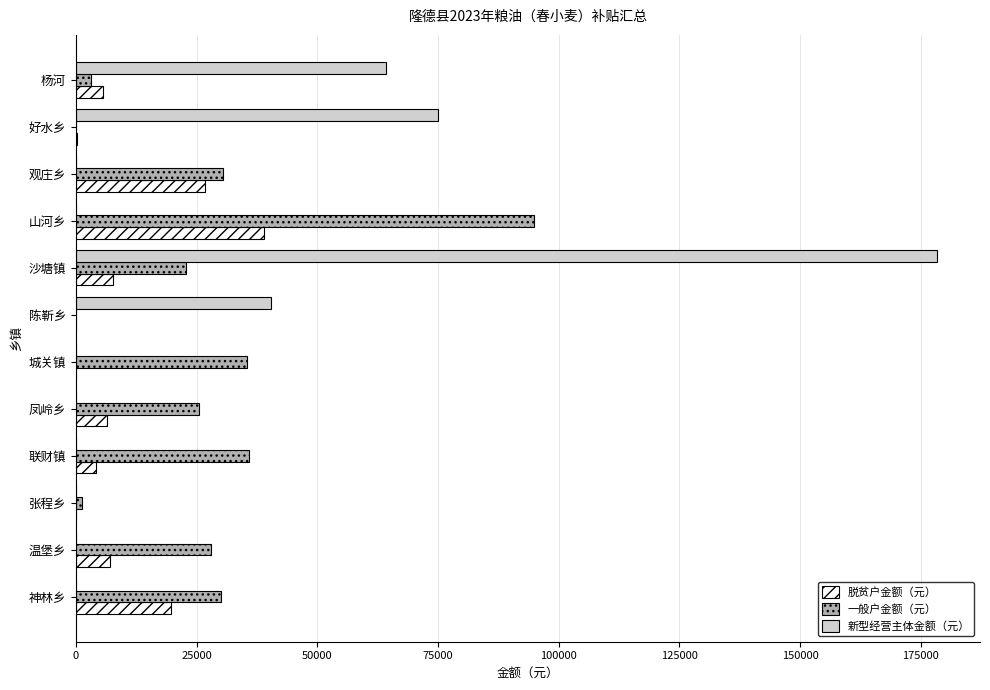

What is the maximum value shown in the chart?

178320